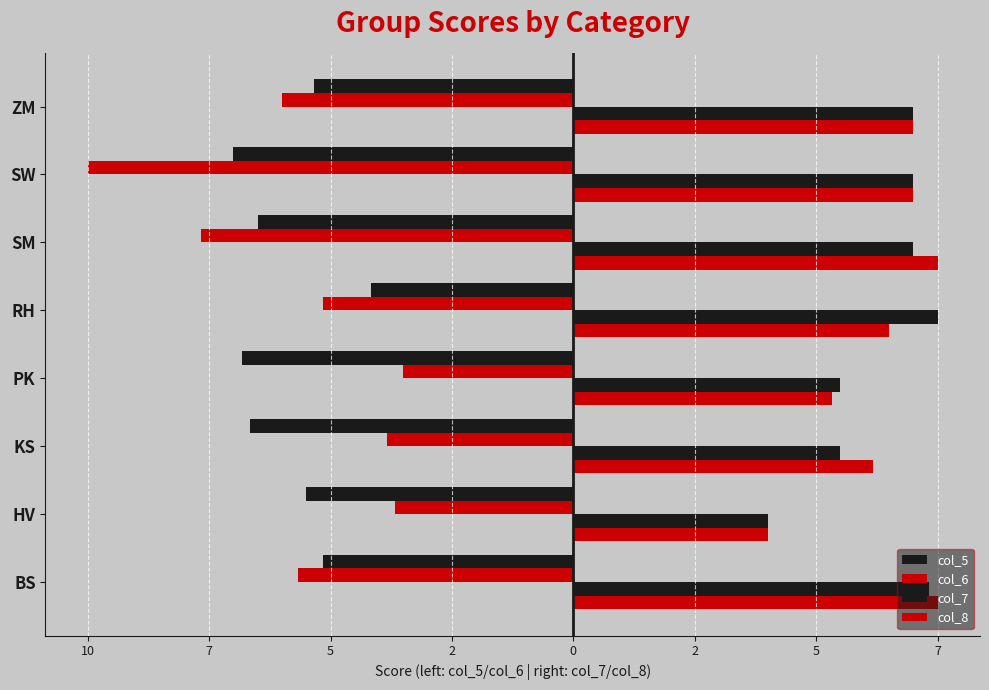

Count the number of categories in the chart.

8